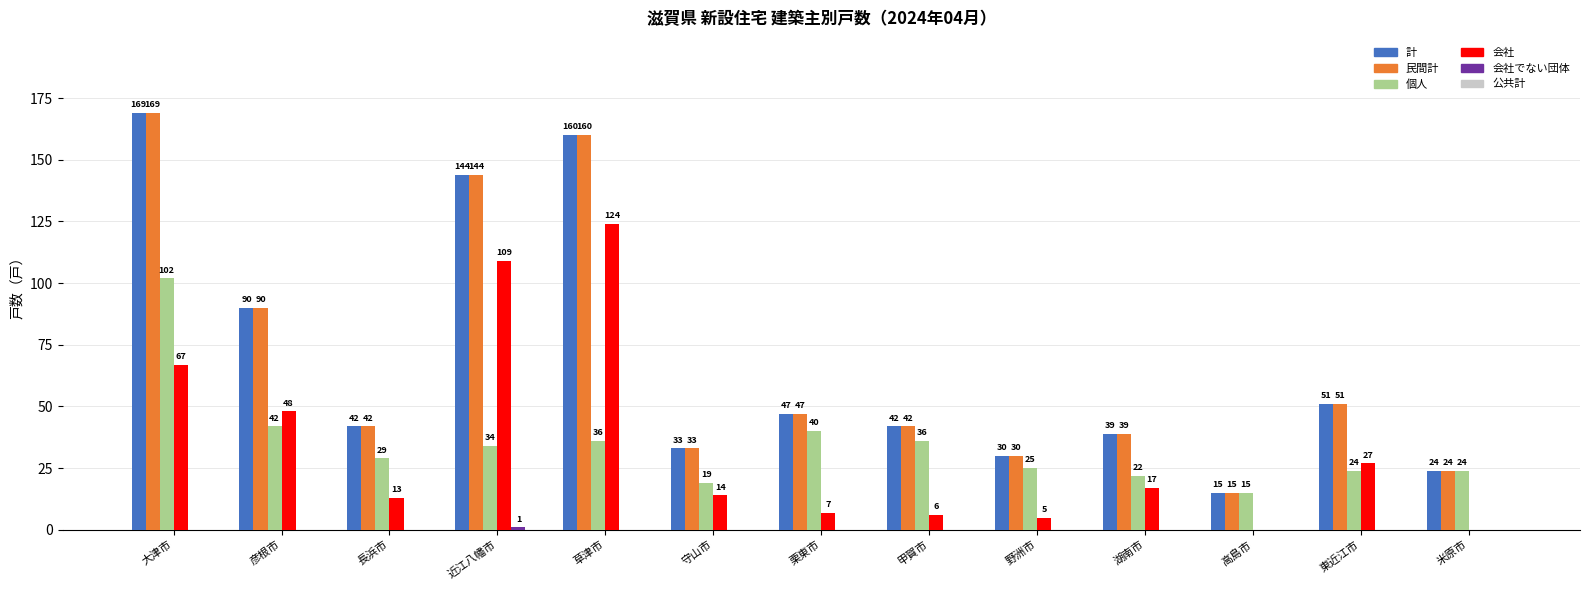

How many series are shown in this chart?

5